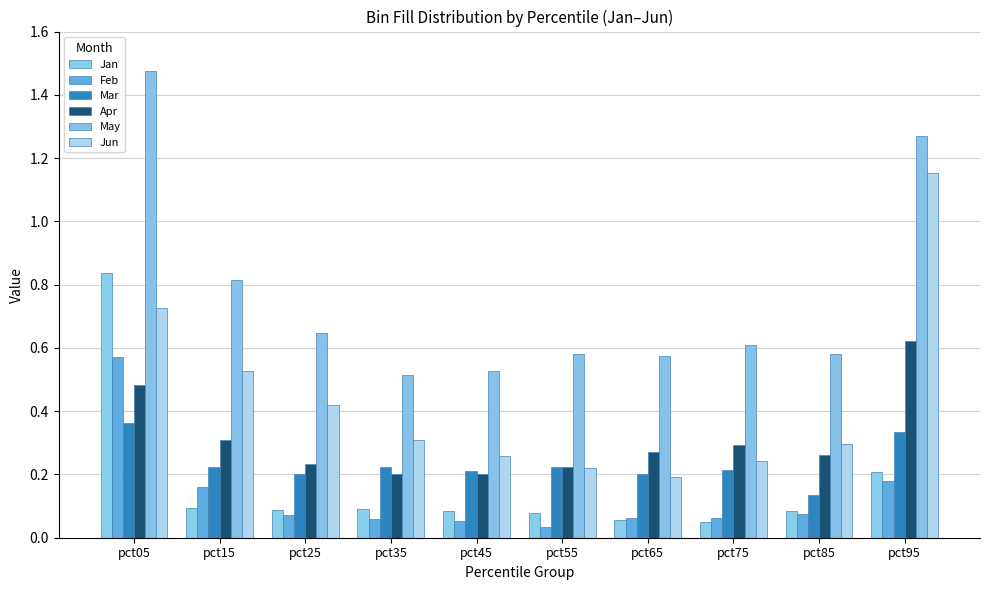

Is it true that May equals 0.1 at pct85?

False